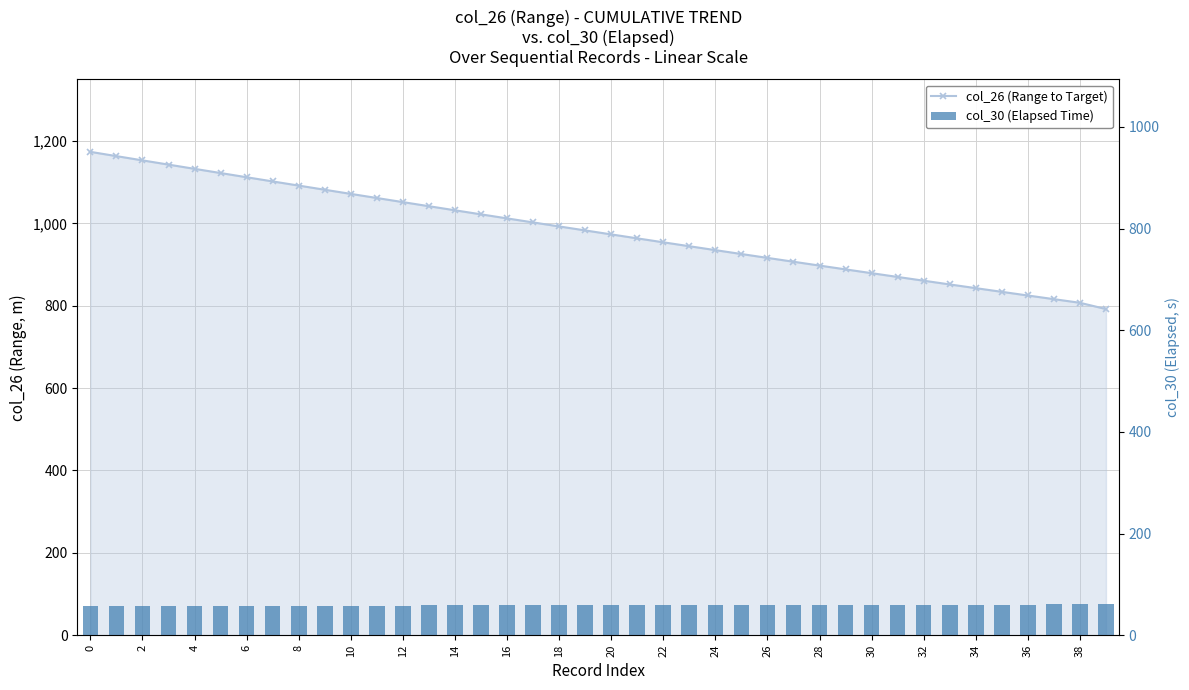

True or false: col_30 (Elapsed Time) has a value of 29.0 at 18.

False